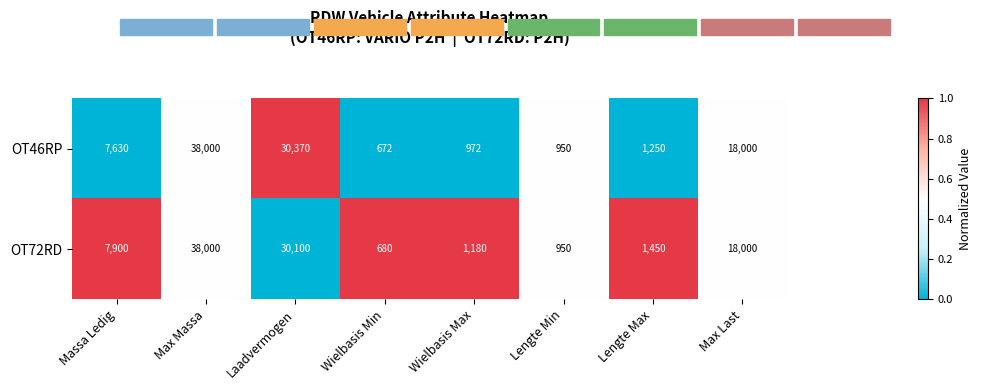

What is the approximate value of OT46RP at Max Massa, to the nearest 50?

38000